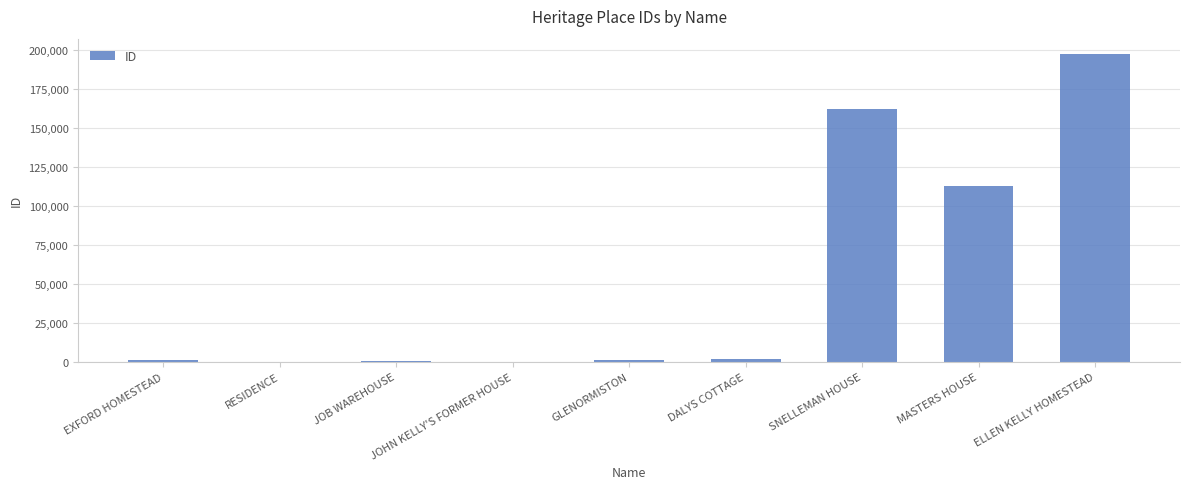

The chart shows a value of 39654 at MASTERS HOUSE. True or false?

False